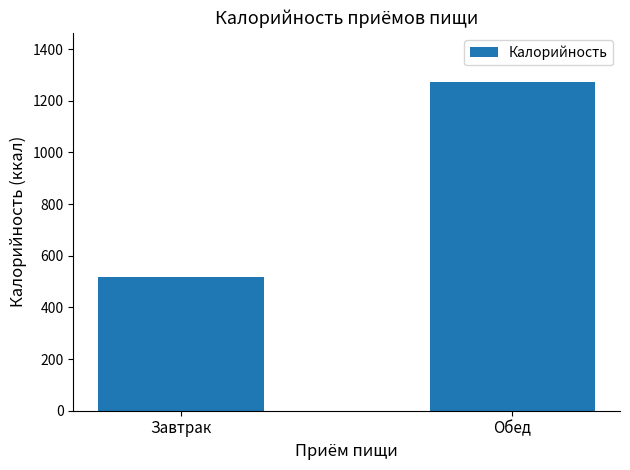

Between Обед and Завтрак, which is larger?

Обед